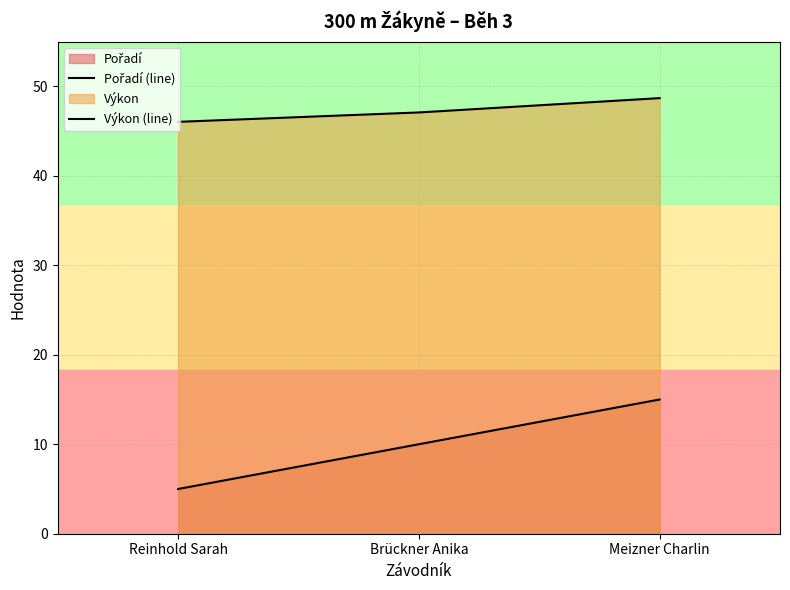

At which label does Výkon (line) first exceed 47?

Brückner Anika